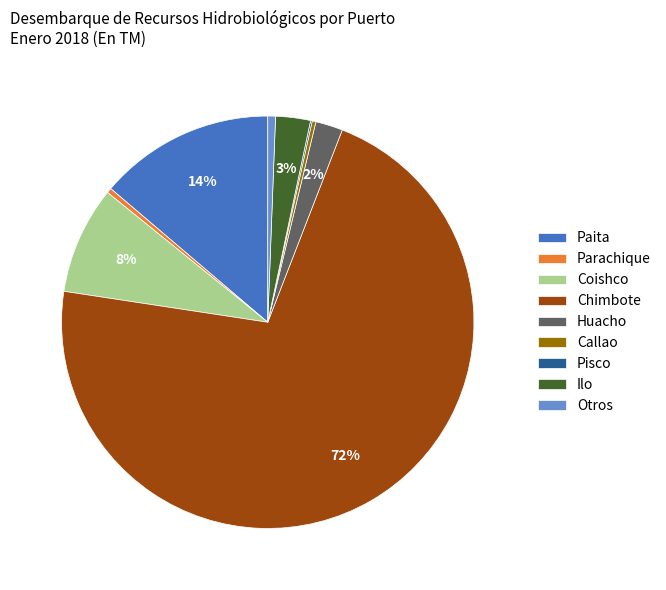

Is the sum of Parachique and Chimbote greater than half?

Yes